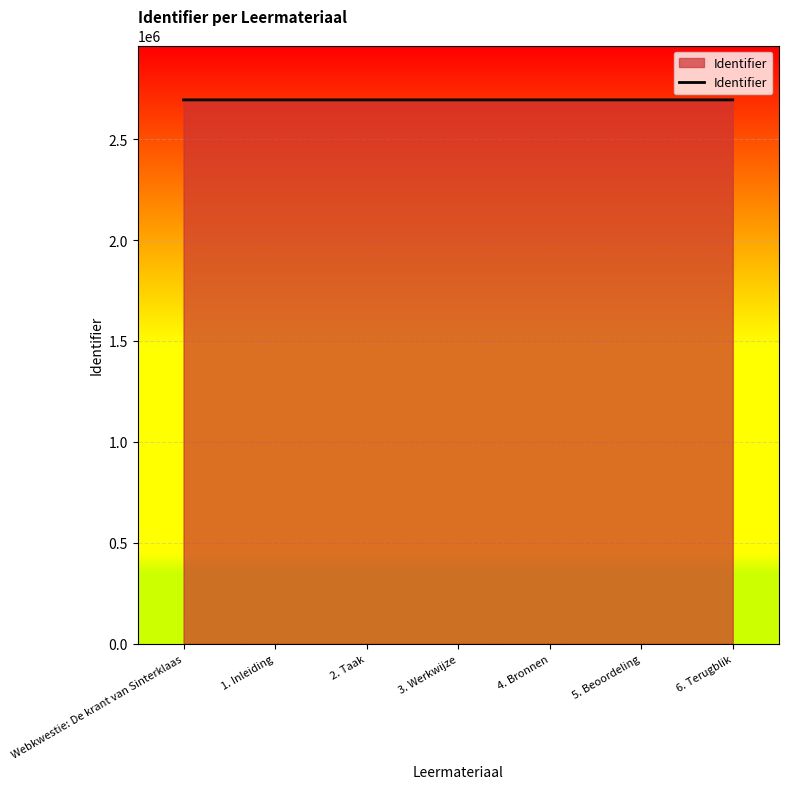

What is the change in value from 3. Werkwijze to 4. Bronnen?

+2